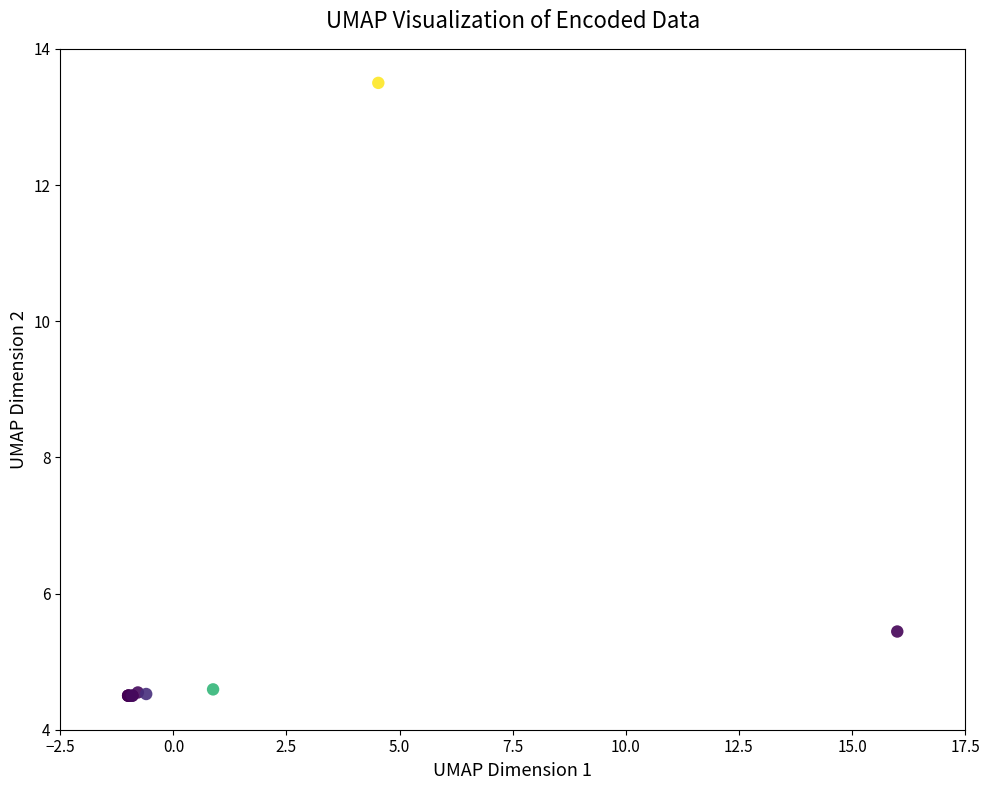

What Y value in the scatter plot is closest to 9?

5.4